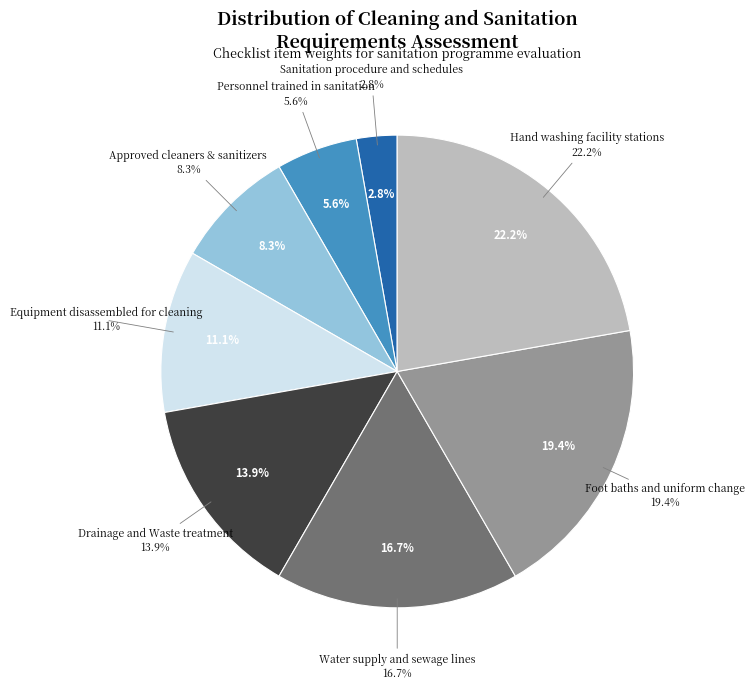

What is the smallest slice in the pie chart?

Sanitation procedure and schedules